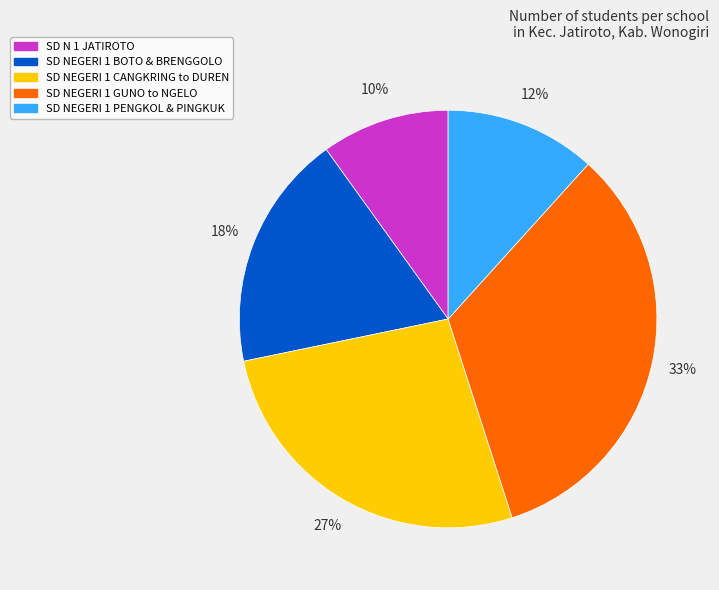

How many slices are in this pie chart?

5